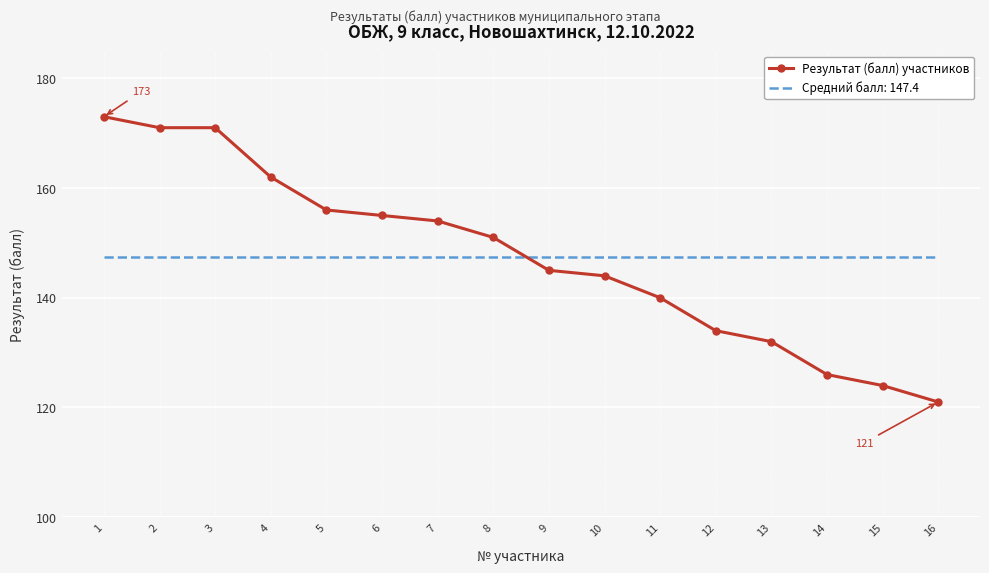

After their last crossing, which series has the higher values: Результат (балл) участников or Средний балл: 147.4?

Средний балл: 147.4